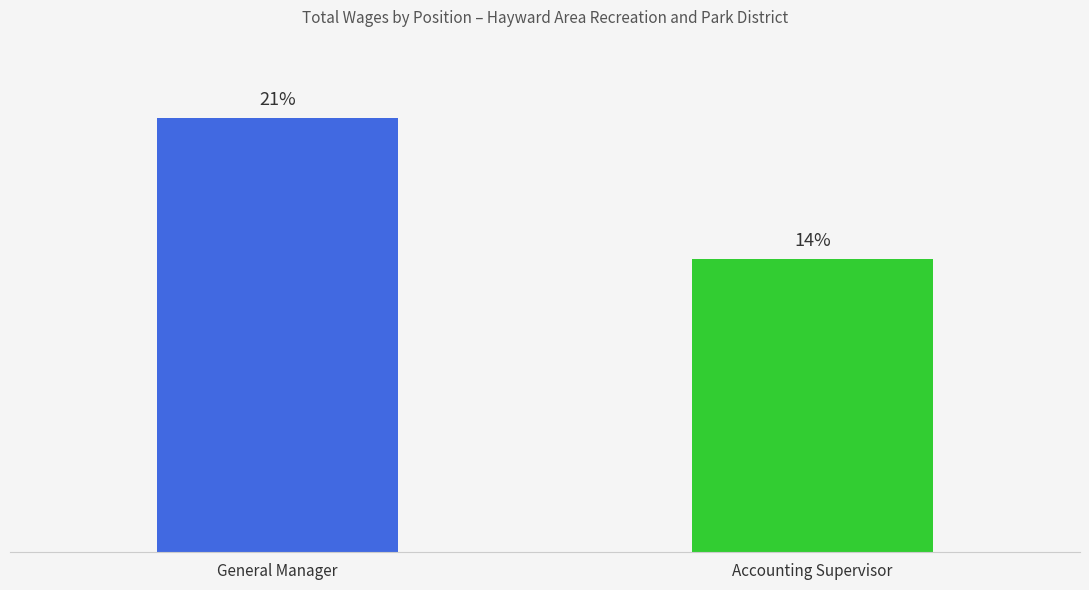

What is the difference between the maximum and minimum values?

64090